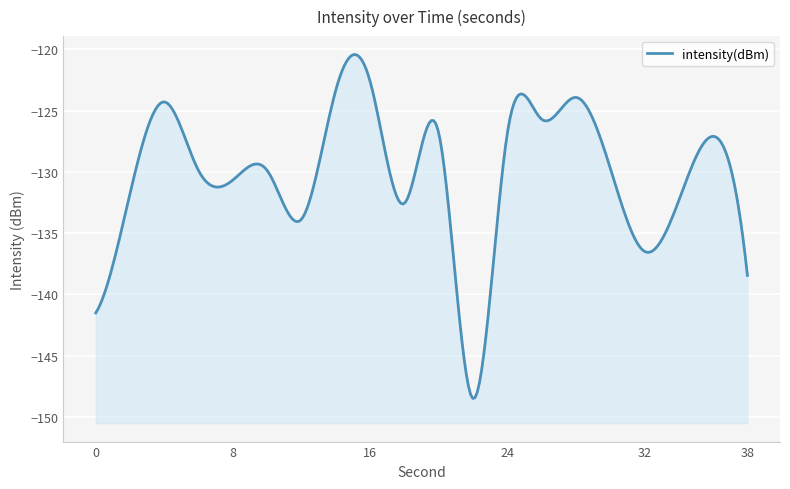

Is it true that the value at 6 is -129.9?

True